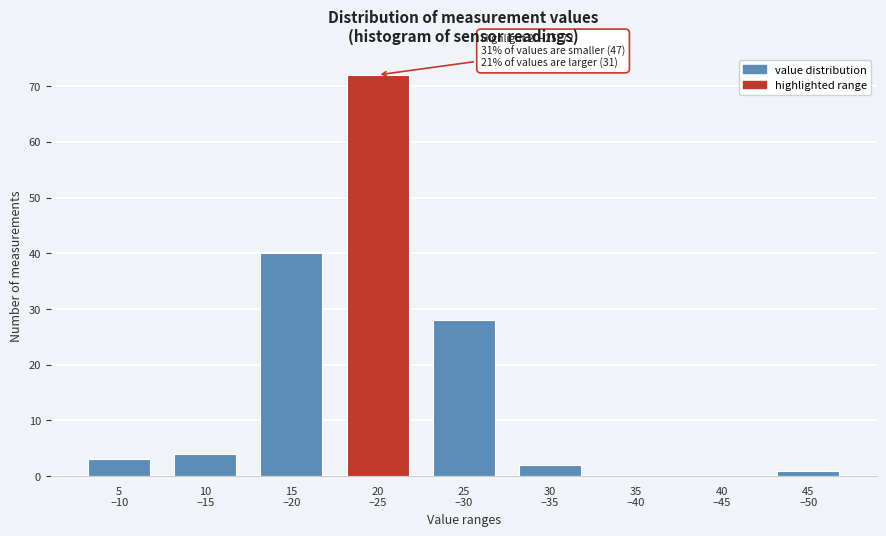

What is the sum of all values?

150